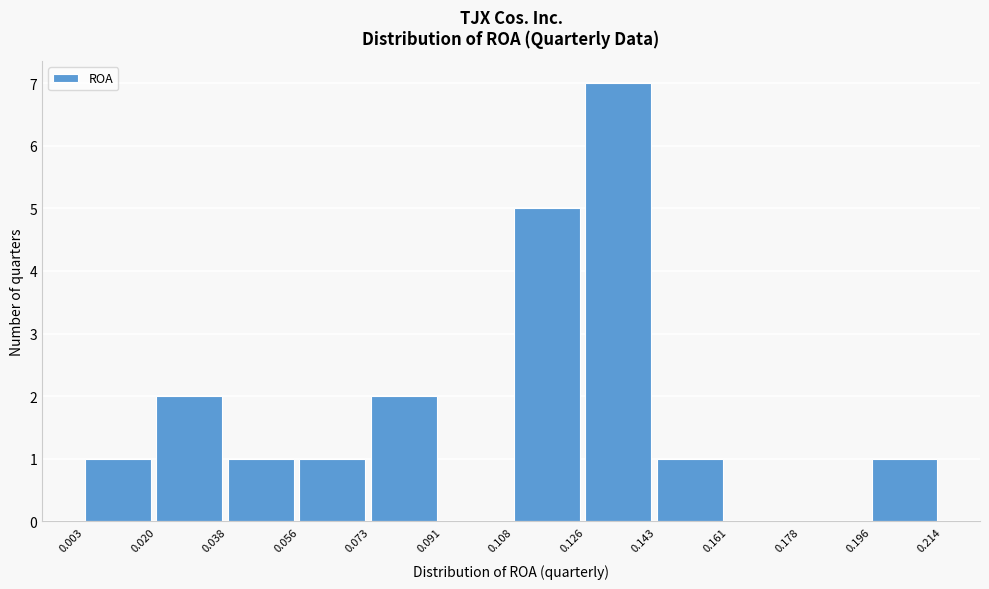

Which range on the x-axis has the tallest bar?

0.126 to 0.143